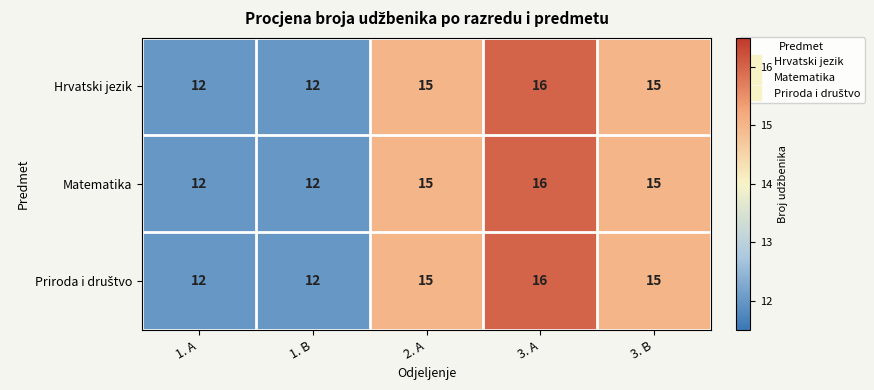

What is the sum of all Hrvatski jezik values?

70